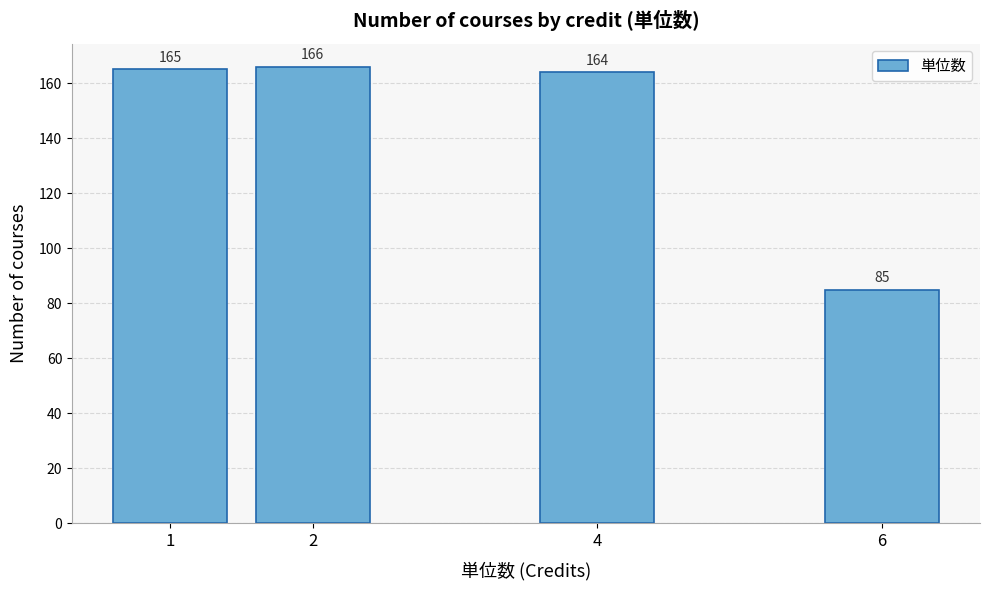

Reading right to left, what are all the values shown in this chart?

85	164	166	165